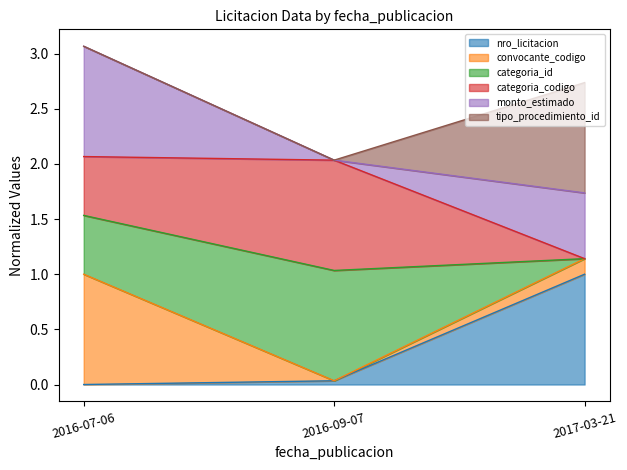

Does the chart have visible grid lines?

No